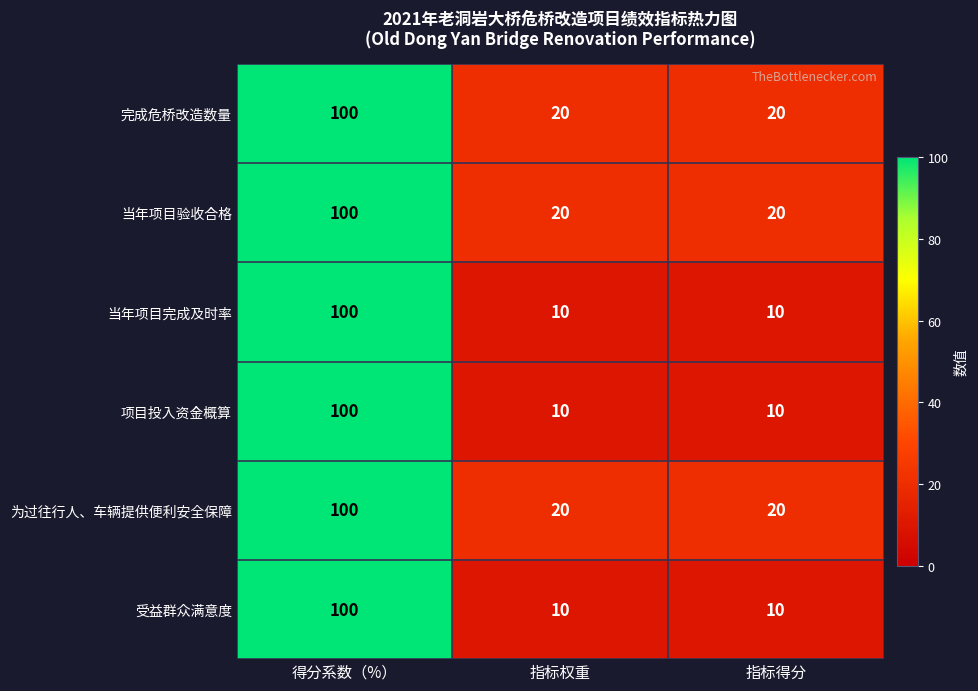

What is the spread (max minus min) of values at 指标得分?

10